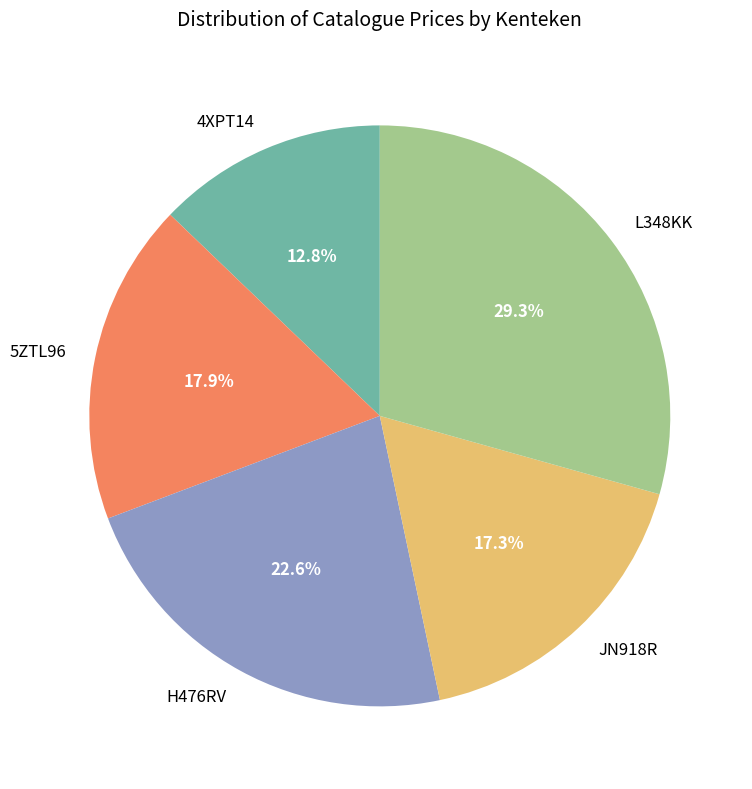

What portion of the pie excludes 4XPT14?

87.2%